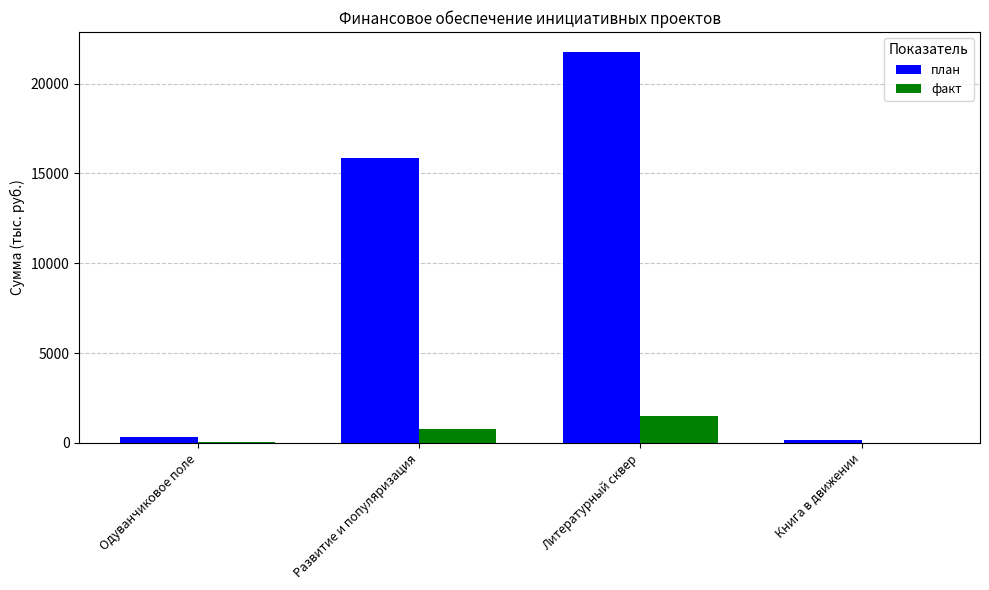

Count the number of categories in the chart.

4